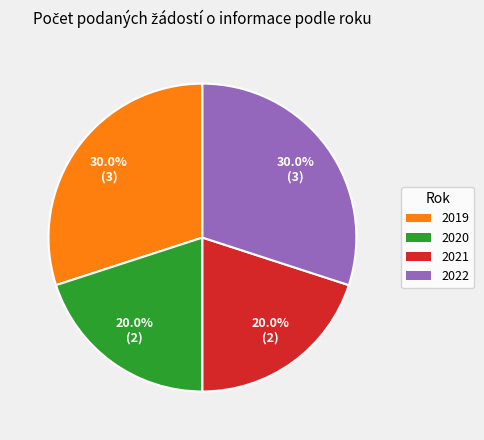

How much of the chart is everything except 2019?

70.0%